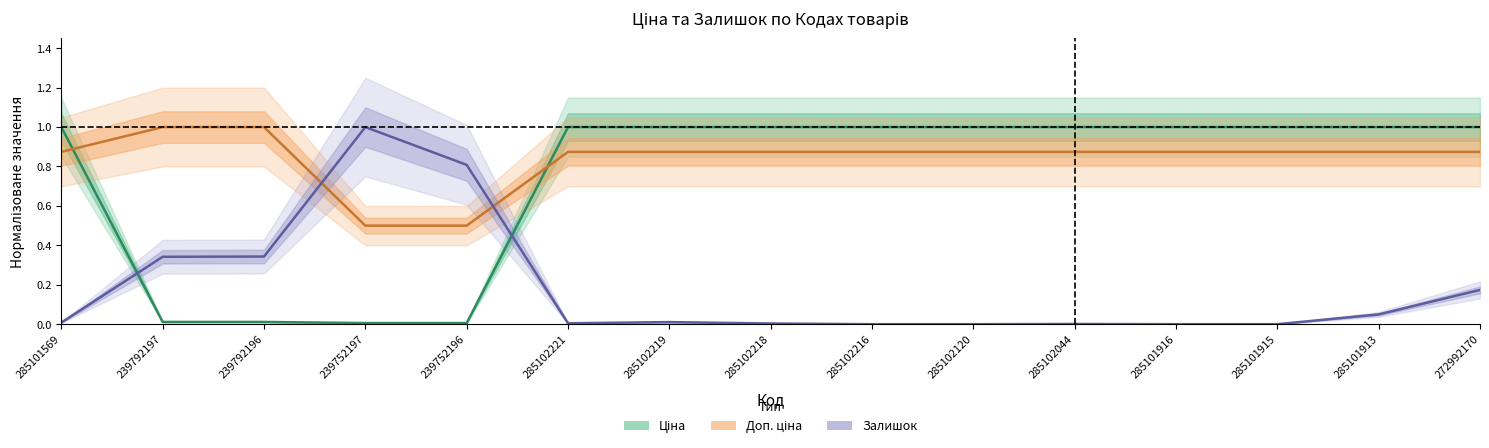

What is the total value across all series at 239792197?

1.4